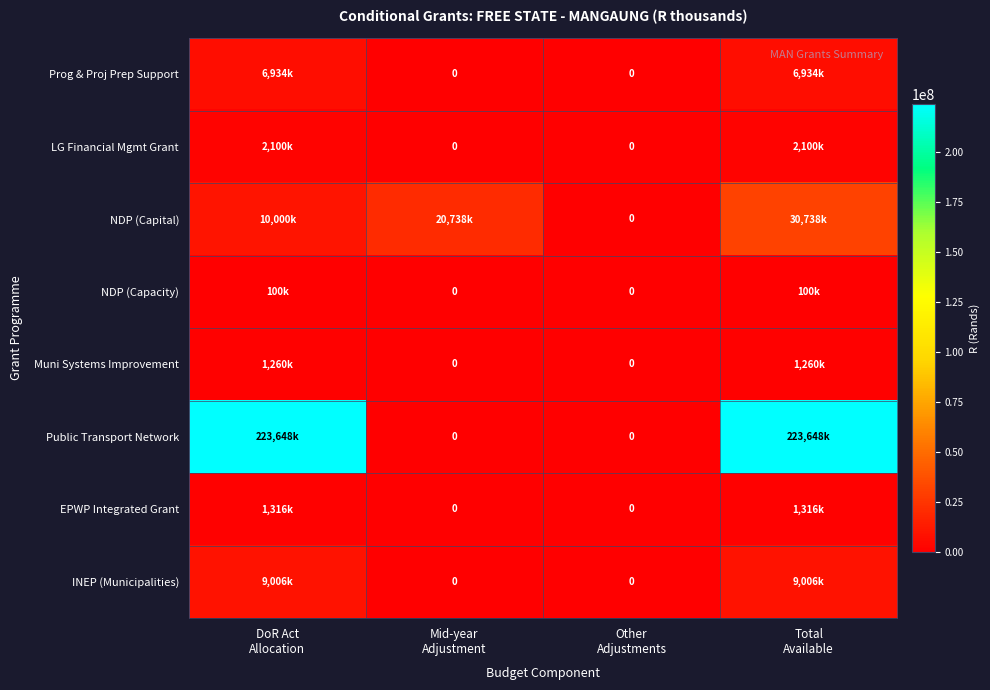

The NDP (Capacity) series shows 54981 at Total Available. True or false?

False